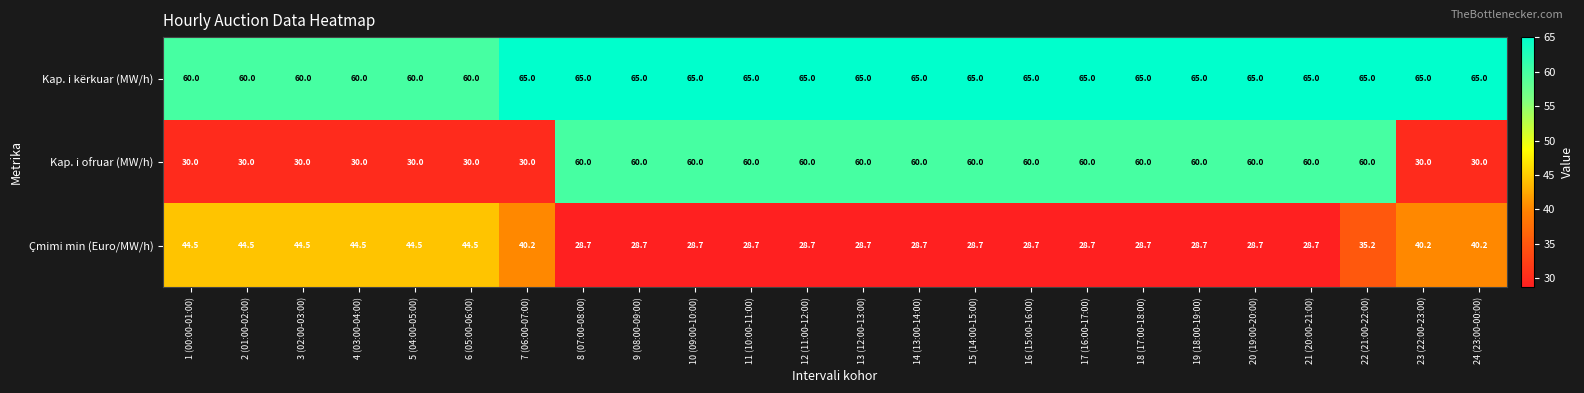

The value of Çmimi min (Euro/MW/h) at 20 (19:00-20:00) is 50.3. True or false?

False